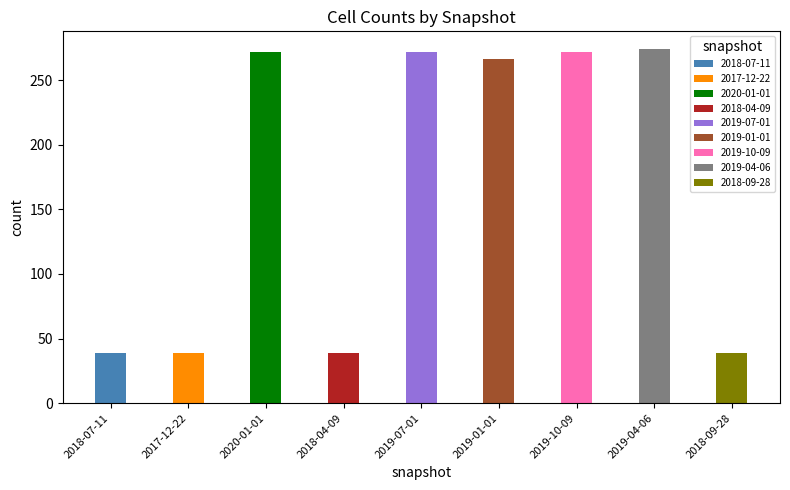

The value of one_cell at 2020-01-01 is 478. True or false?

False